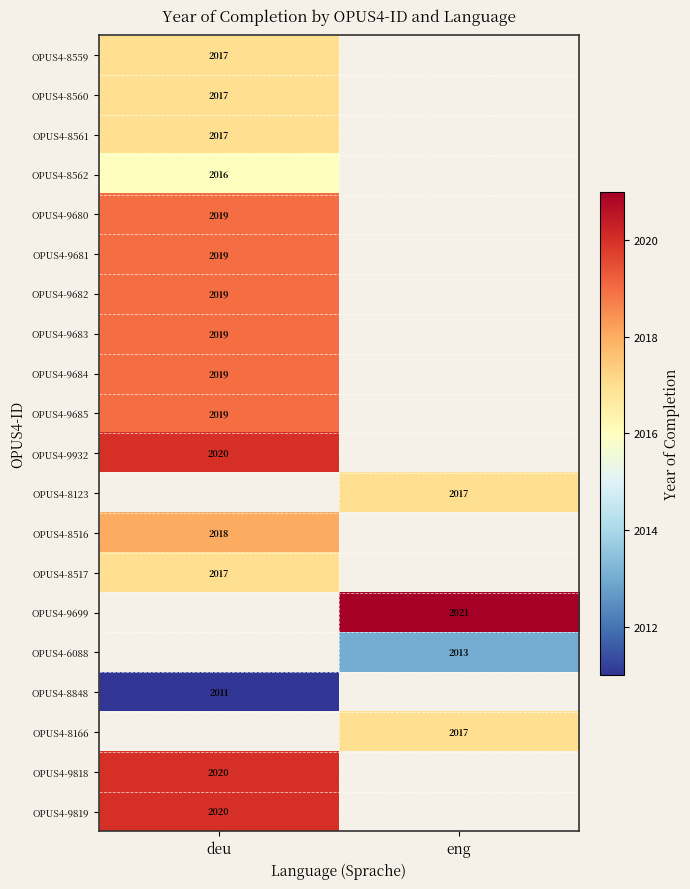

The value of OPUS4-9819 at deu is 2801. True or false?

False